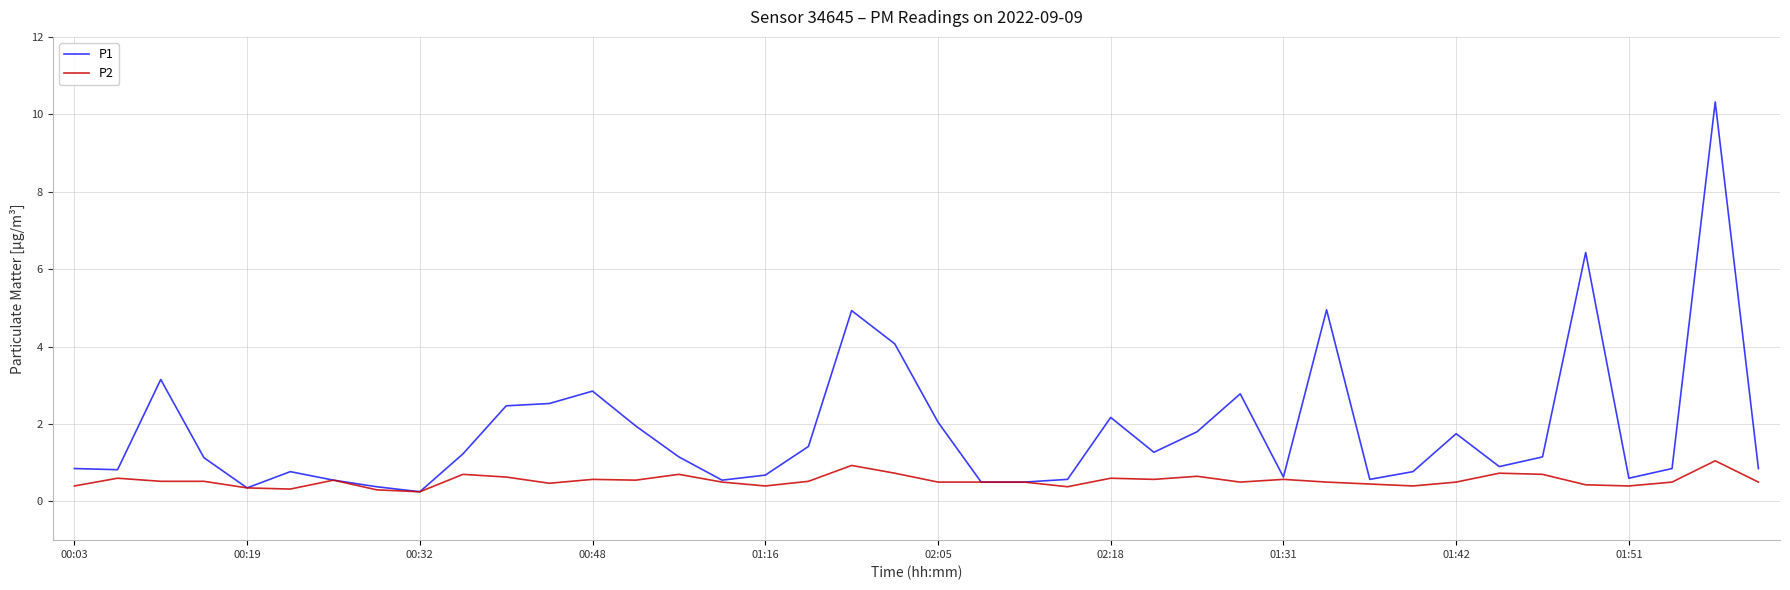

What is the greatest value displayed?

10.3